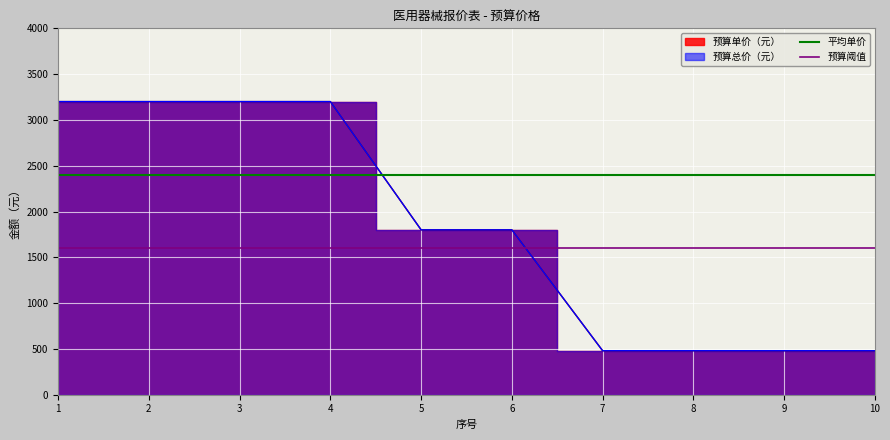

What is the value of the 平均单价 point at the 4th from the left?

2400